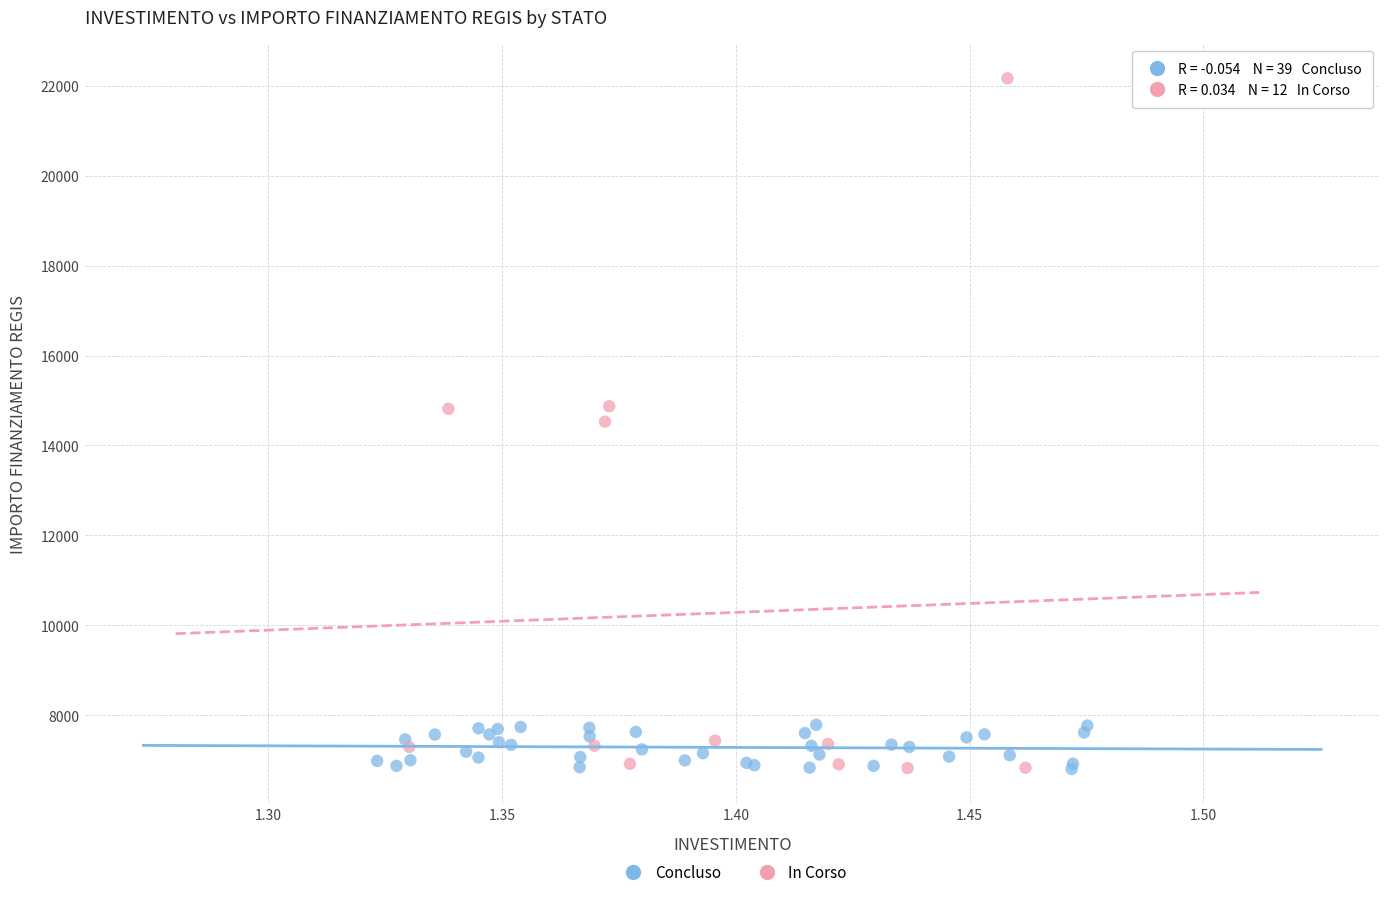

Which series reaches the maximum Y coordinate?

In Corso